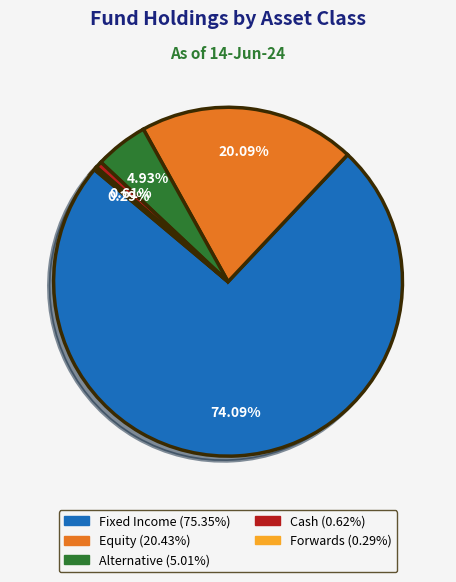

Which slice is the largest?

Fixed Income